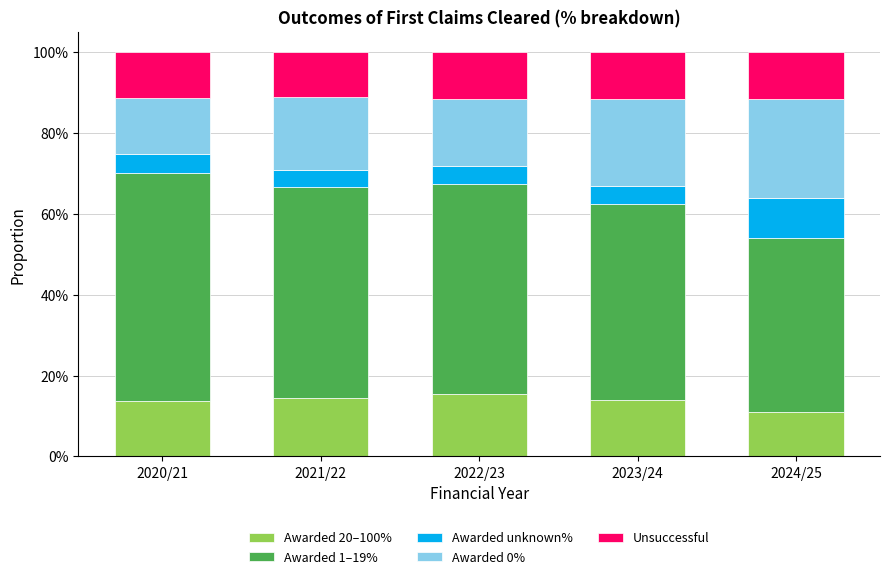

What is the difference between the maximum and minimum values in the Awarded unknown% series?

0.1